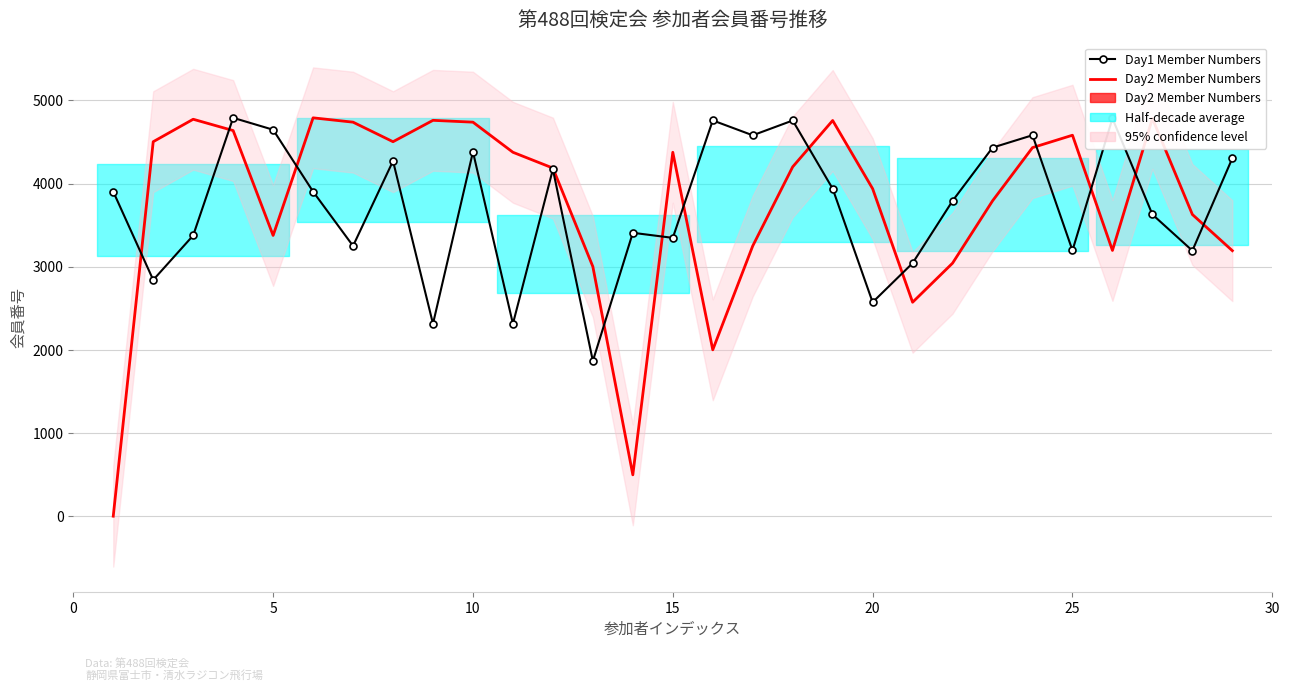

Reading left to right, extract all data points from this chart.

Day1 Member Numbers: 3903	2841	3376	4790	4647	3903	3250	4271	2314	4381	2314	4171	1867	3408	3347	4759	4580	4758	3938	2573	3043	3792	4432	4581	3196	4783	3628	3193	4305
Day2 Member Numbers: 1	4503	4773	4637	3376	4790	4738	4503	4760	4738	4376	4186	3001	498	4376	2001	3250	4201	4758	3938	2573	3043	3792	4432	4581	3196	4783	3628	3193